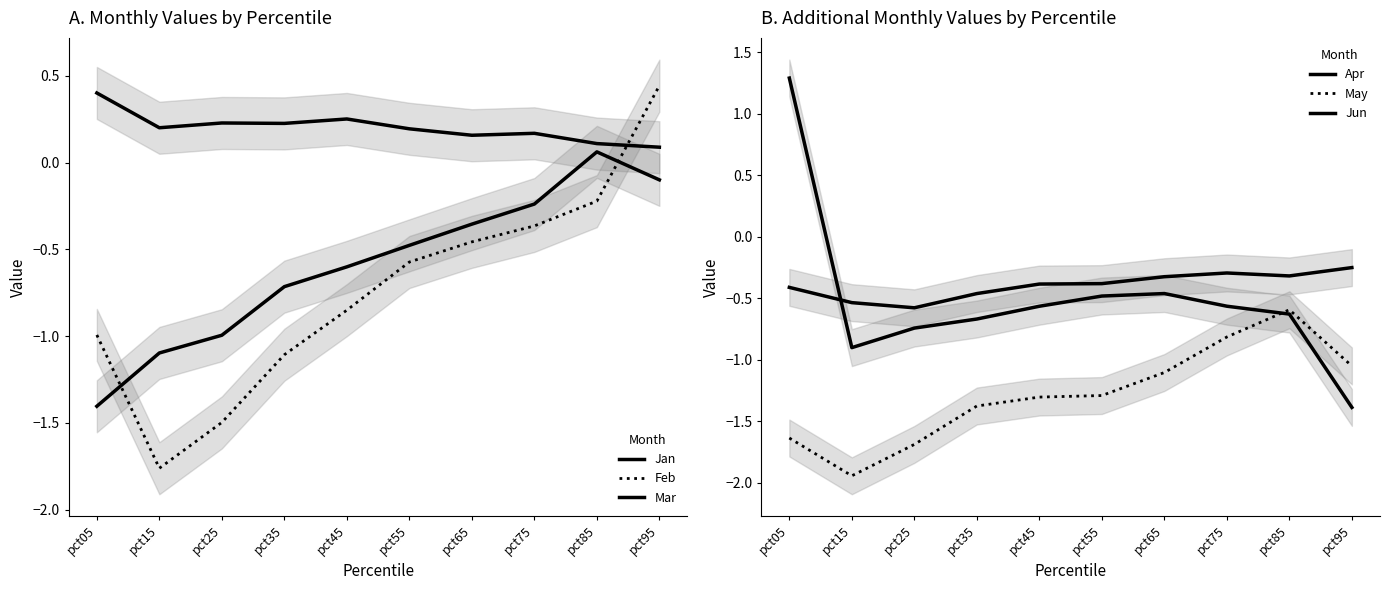

True or false: Apr has more than 0 interior local peaks.

True